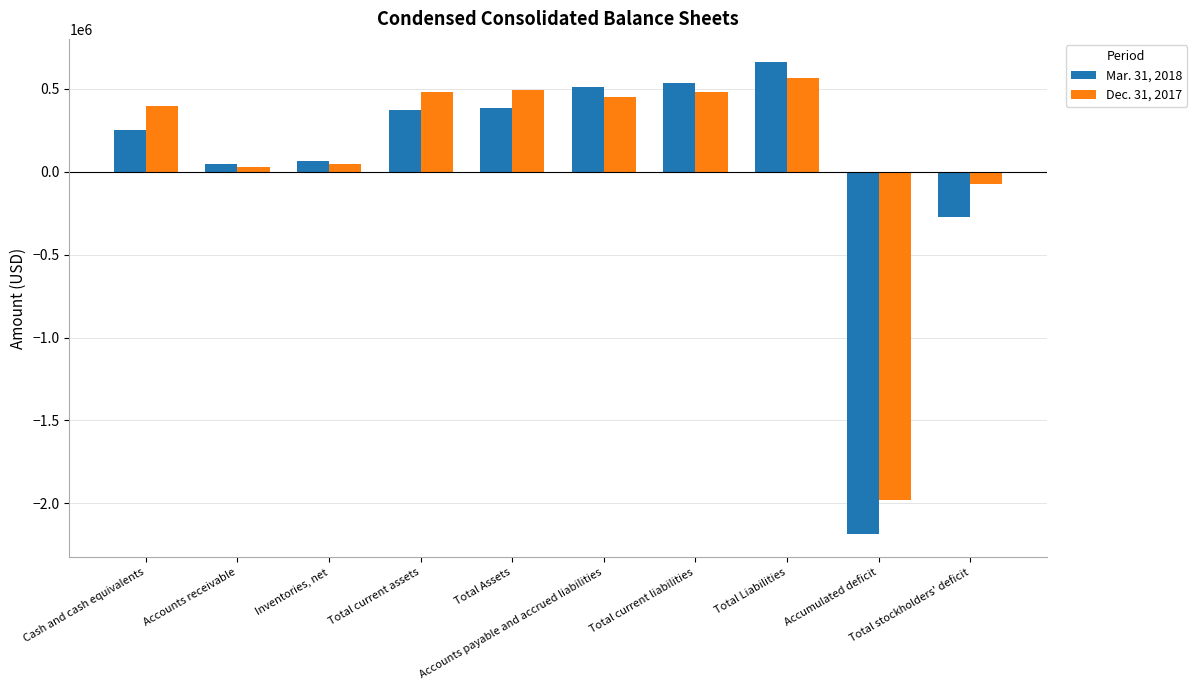

How many groups of bars are there?

10